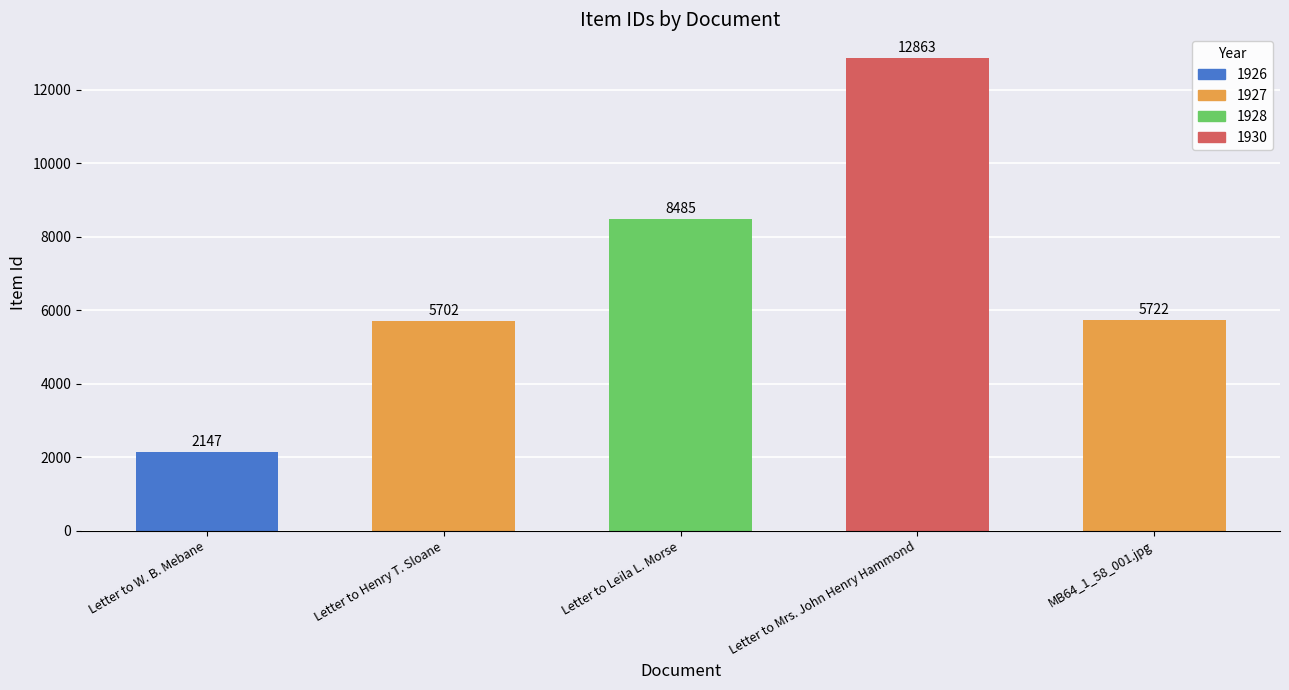

Rank the categories by value from highest to lowest.

Letter to Mrs. John Henry Hammond, Letter to Leila L. Morse, MB64_1_58_001.jpg, Letter to Henry T. Sloane, Letter to W. B. Mebane